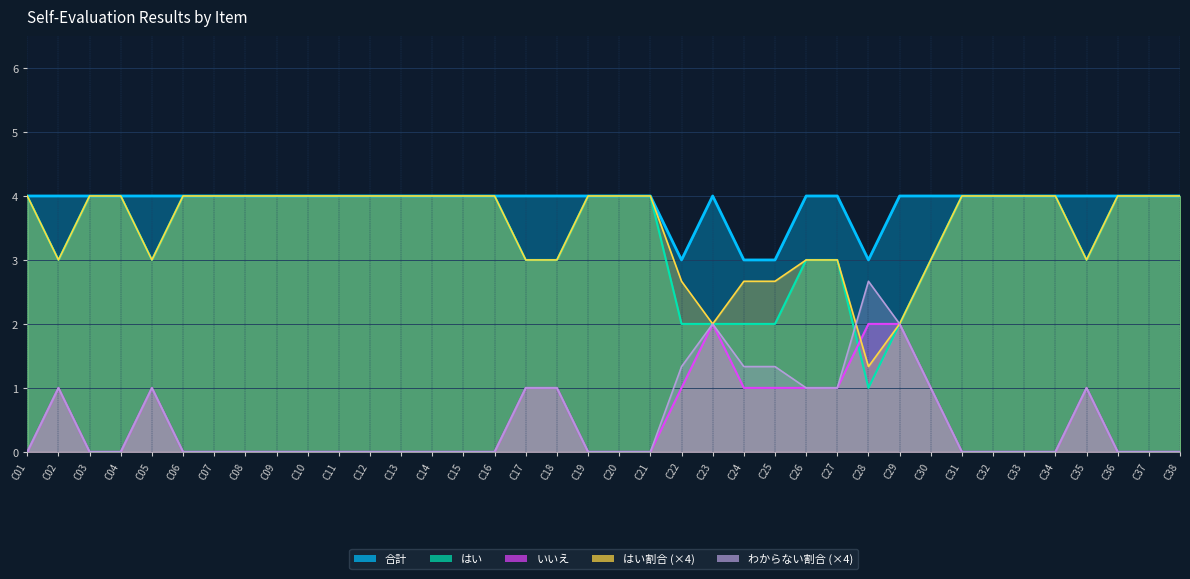

What are all the series names shown in the legend?

合計, はい, いいえ, はい割合, わからない割合